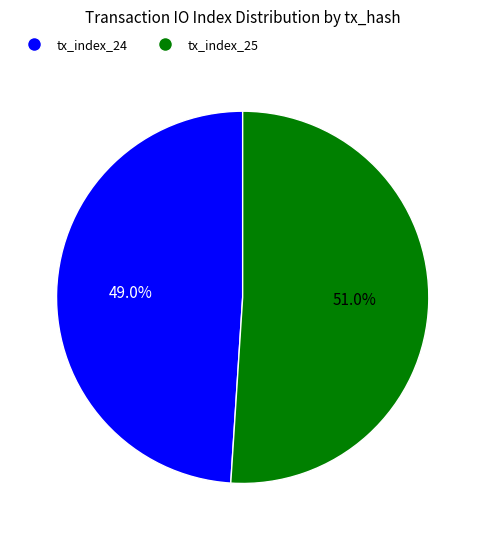

Is it true that tx_index_25 is 43% of the pie?

False